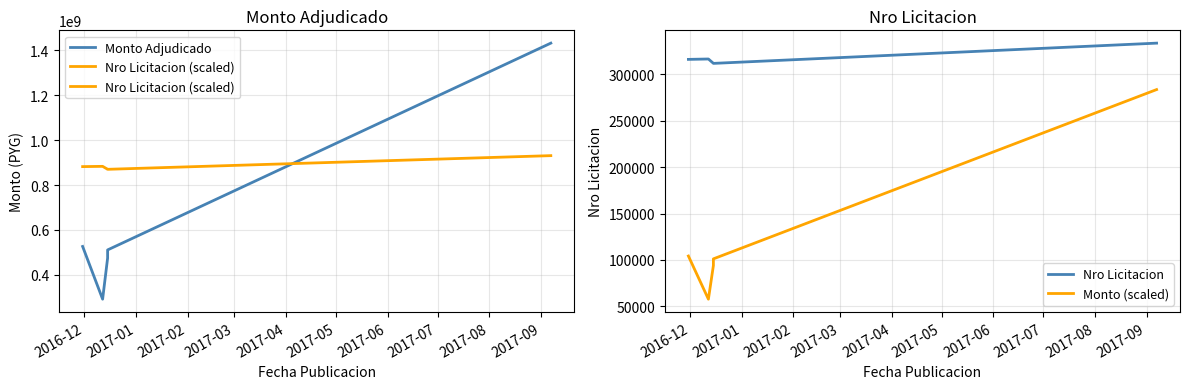

What position from the left is 2016-12?

1